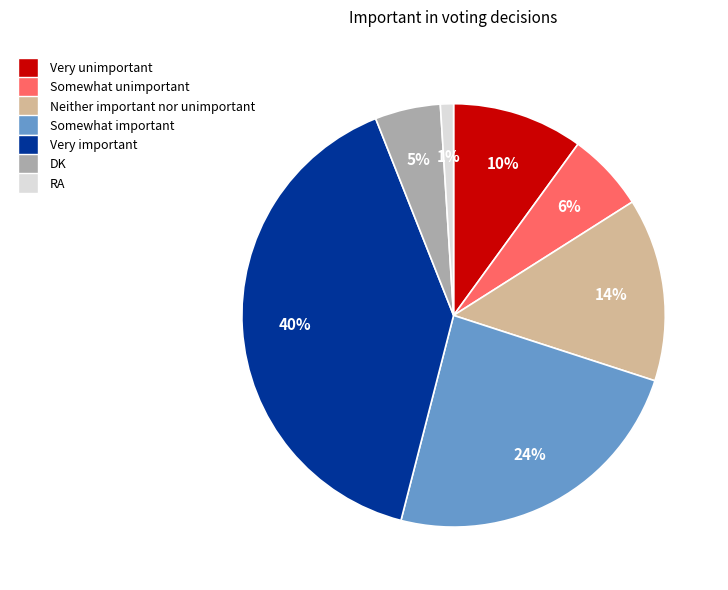

Is the sum of DK and Very unimportant greater than half?

No